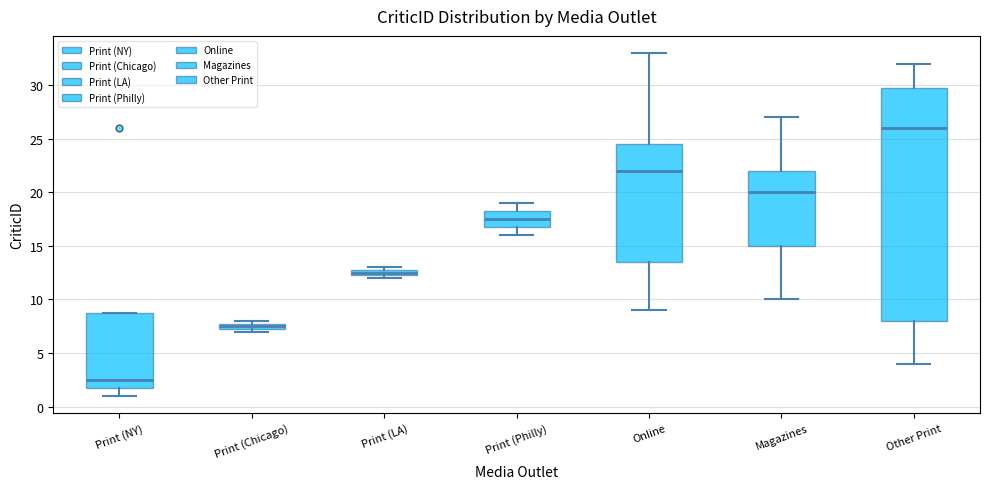

Comparing the boxes themselves (not the whiskers), which one is the tallest?

Other Print